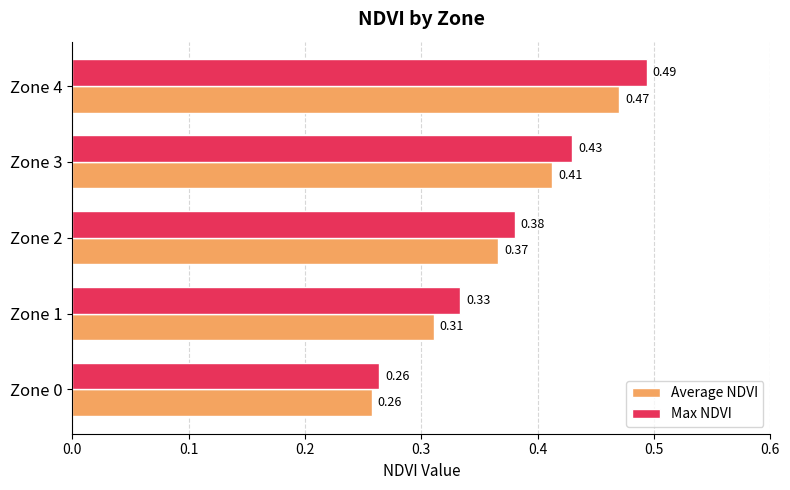

At which category is the sum across all series the highest?

Zone 4